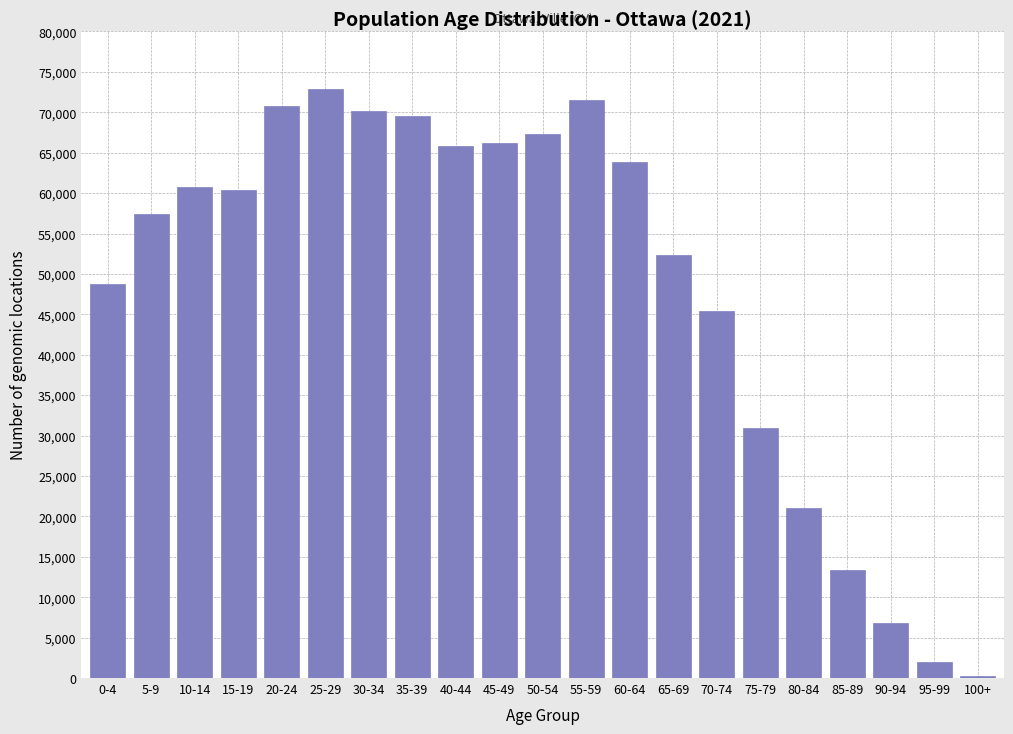

Reading left to right, transcribe all the data shown in this chart.

48790	57410	60720	60385	70785	72830	70190	69520	65890	66240	67265	71465	63795	52355	45375	30940	21080	13385	6775	1960	275